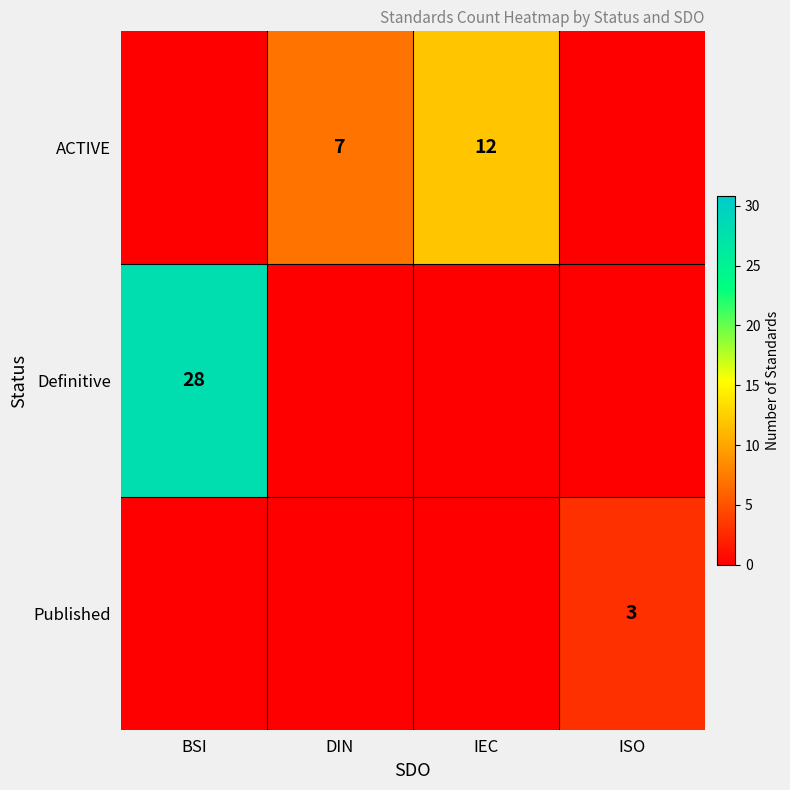

The Definitive series shows 14 at BSI. True or false?

False